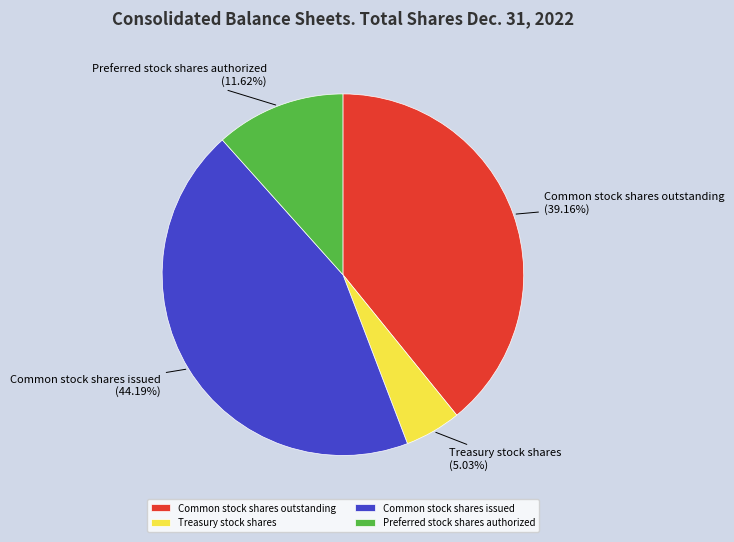

True or false: Preferred stock shares authorized accounts for 12% of the total.

True